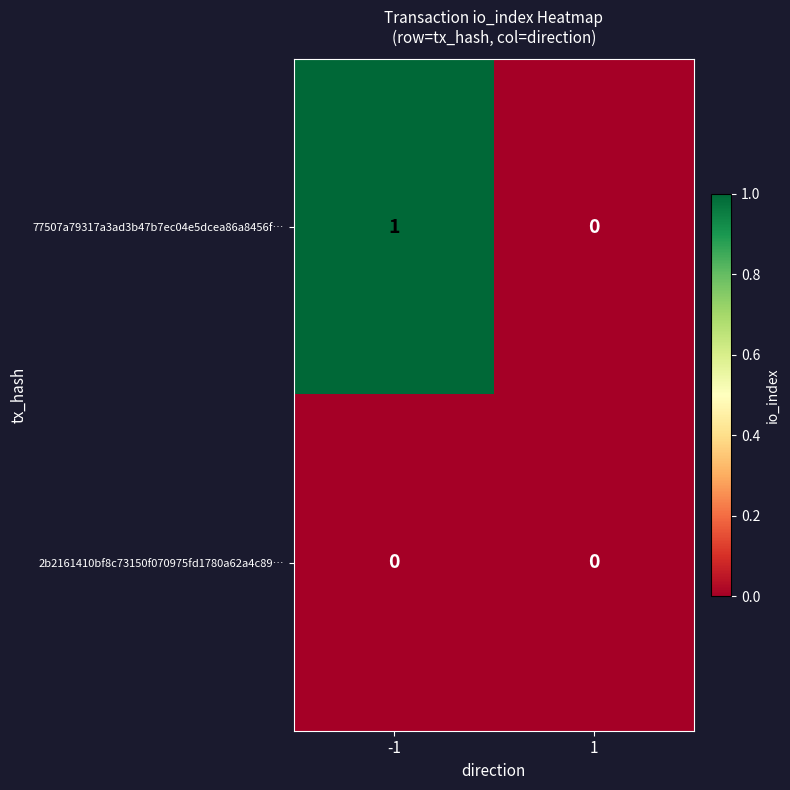

List the series in order of their peak value, lowest first.

2b2161410bf8c73150f070975fd1780a62a4c89…, 77507a79317a3ad3b47b7ec04e5dcea86a8456f…